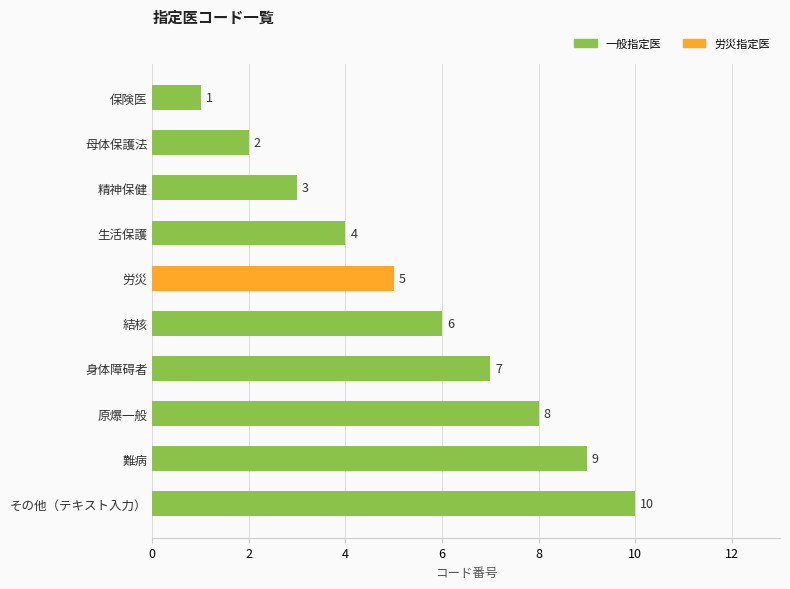

What is the average value?

6